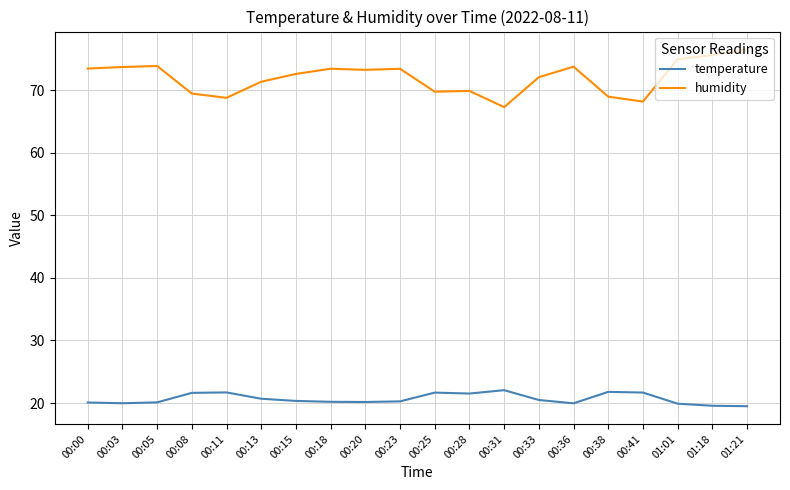

List the series in order of their overall mean, lowest first.

temperature, humidity